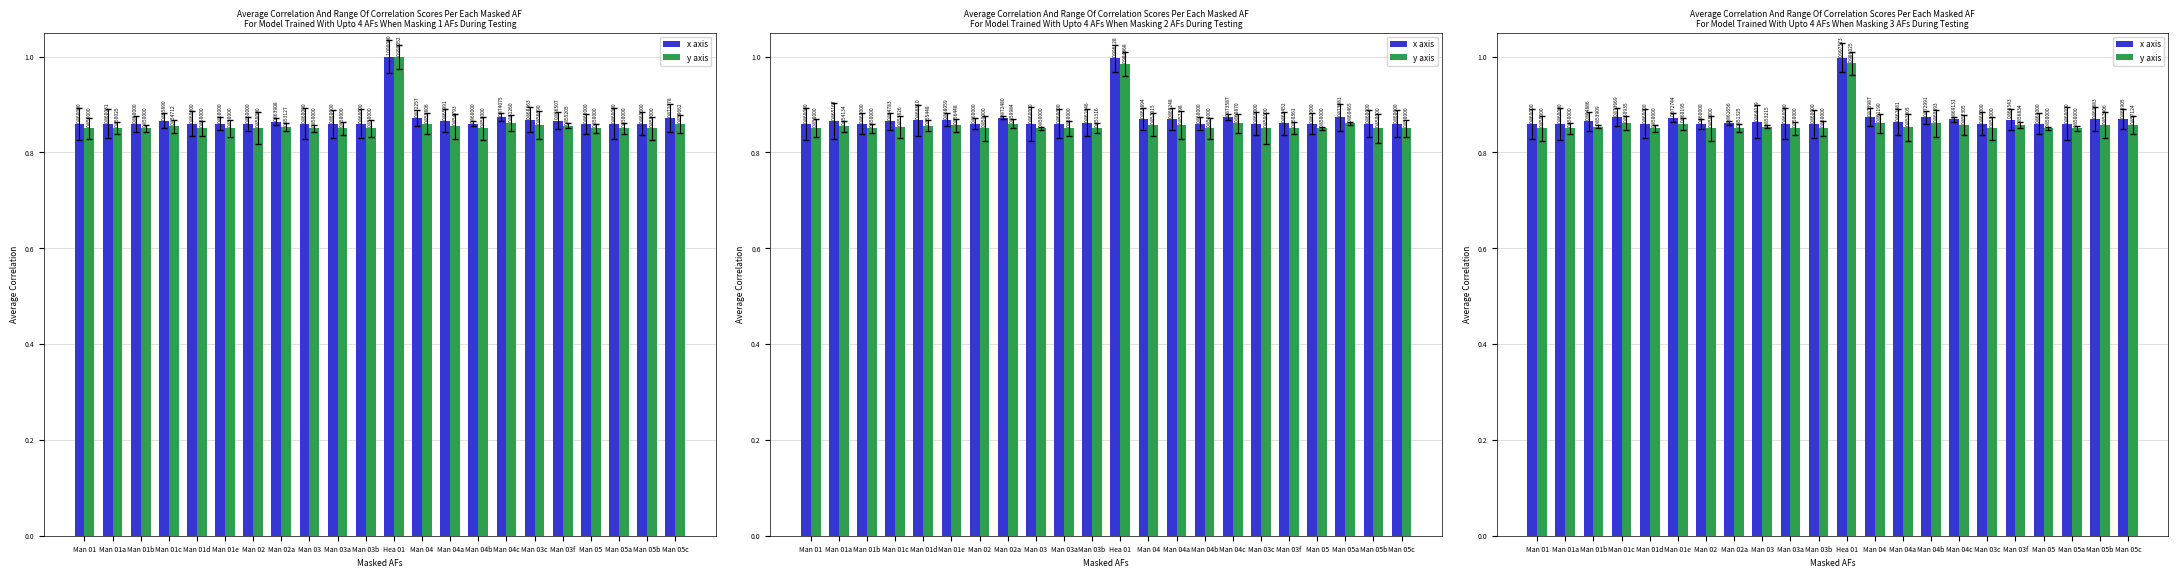

Rank the series by their average value, from lowest to highest.

y axis, x axis